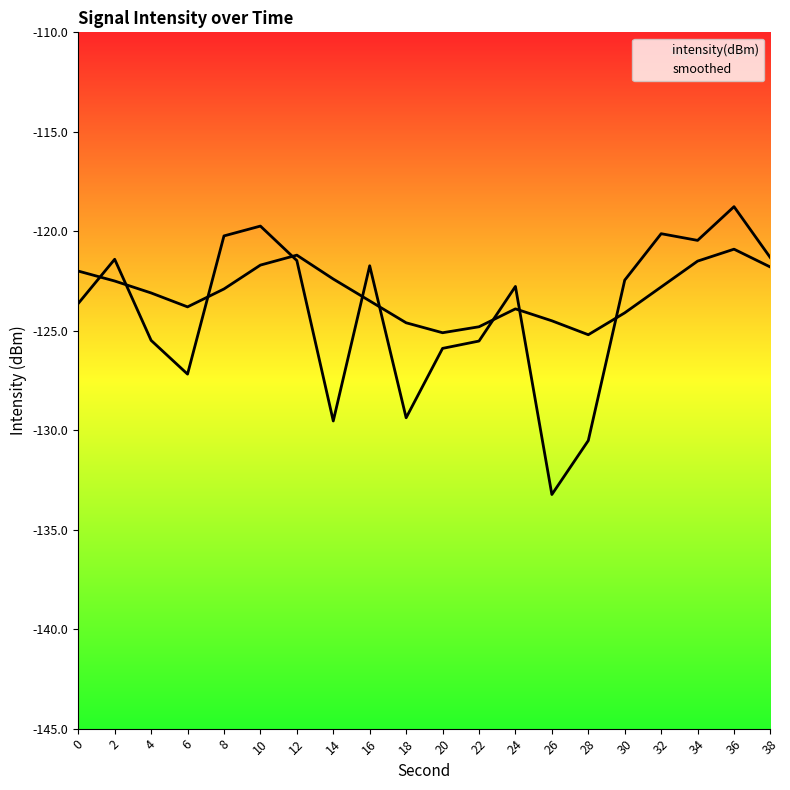

What is the approximate value of intensity(dBm) line at 26?

-133.2